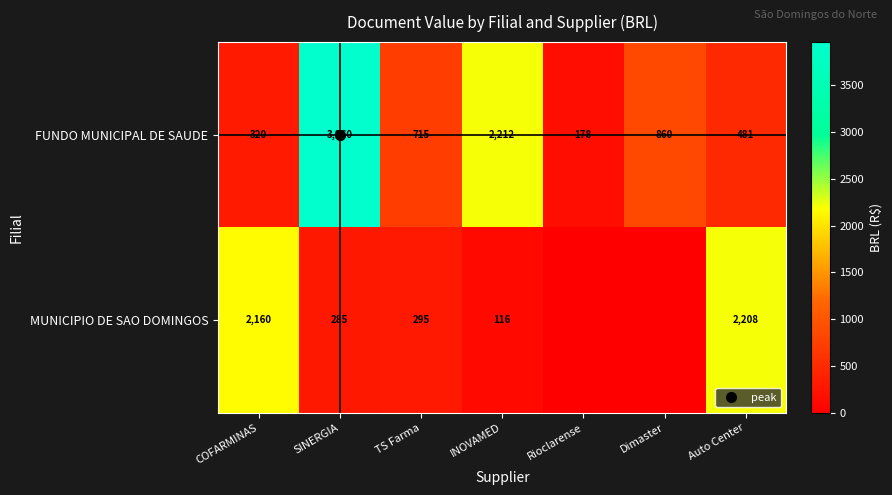

What is the total value across all series at COFARMINAS?

2480.0